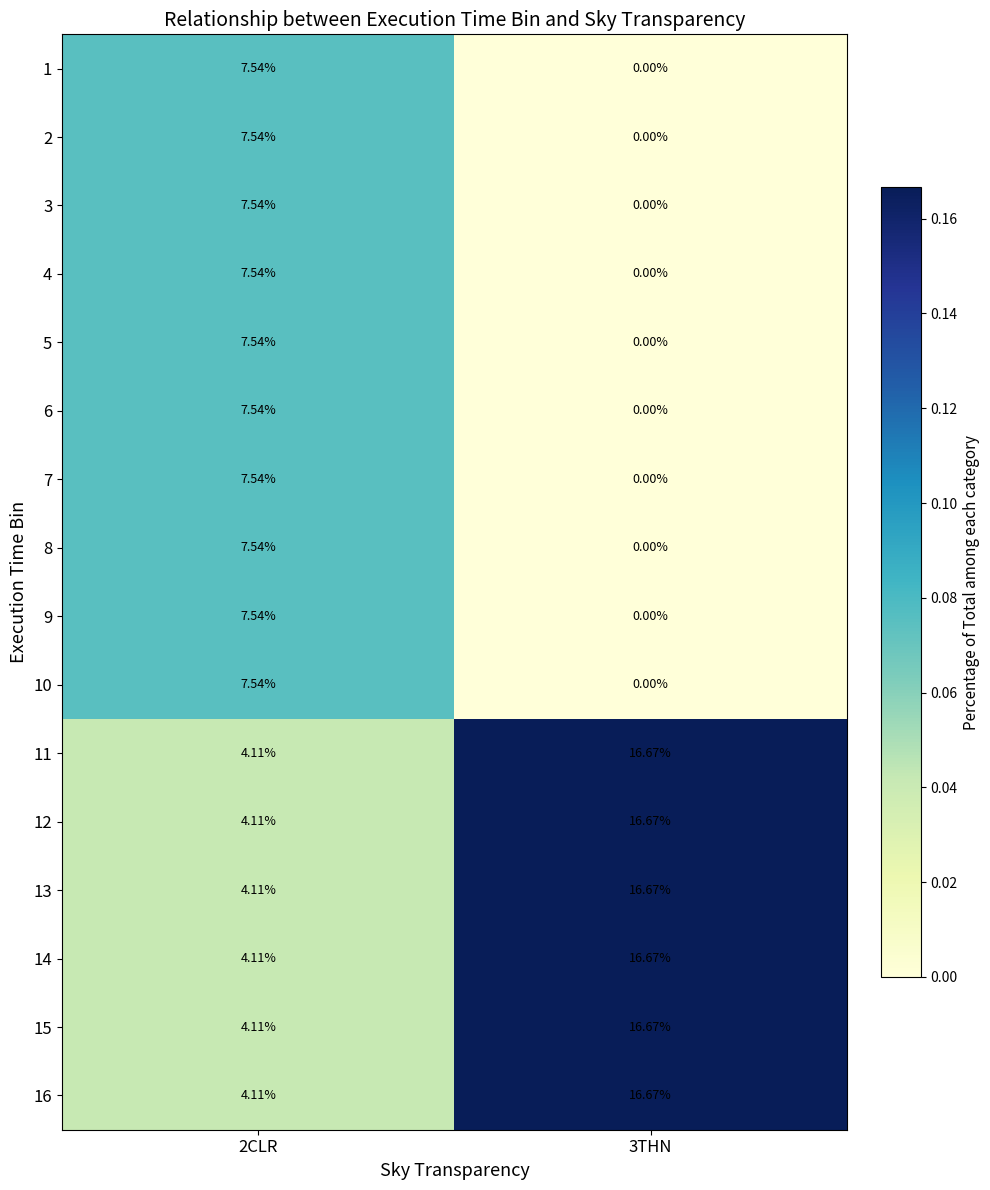

List the series in order of their peak value, highest first.

11, 12, 13, 14, 15, 16, 1, 2, 3, 4, 5, 6, 7, 8, 9, 10